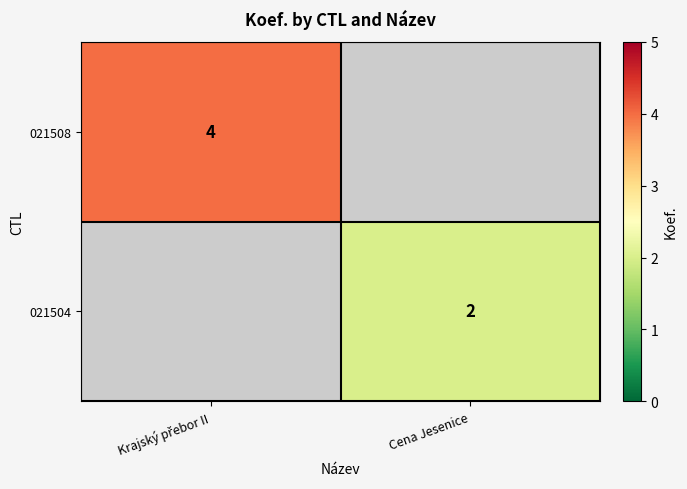

True or false: 021504 has a value of 2 at Cena Jesenice.

True